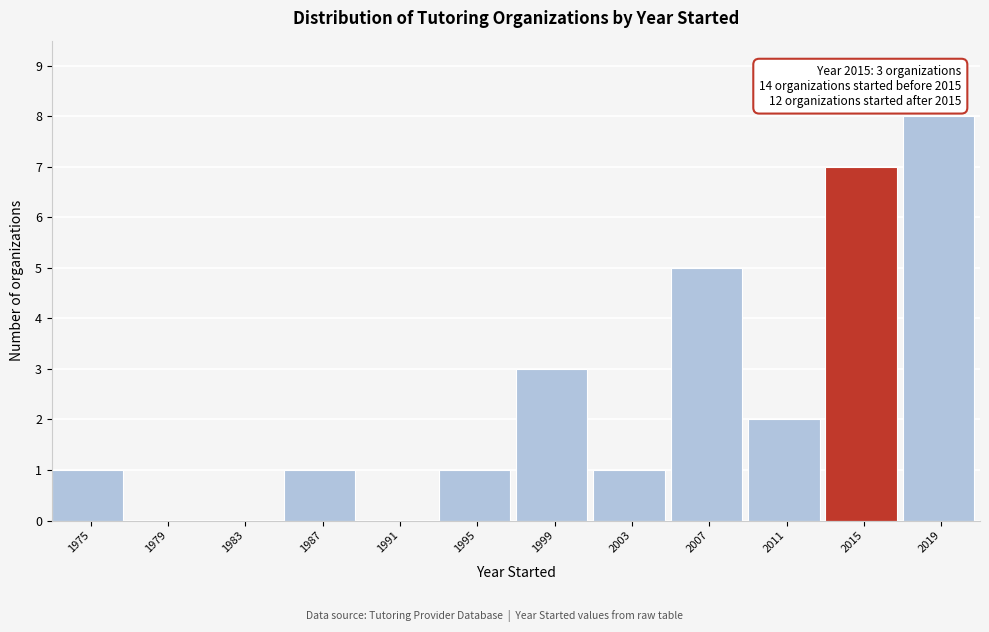

Reading left to right, transcribe all the data shown in this chart.

1975=1	1979=0	1983=0	1987=1	1991=0	1995=1	1999=3	2003=1	2007=5	2011=2	2015=7	2019=8